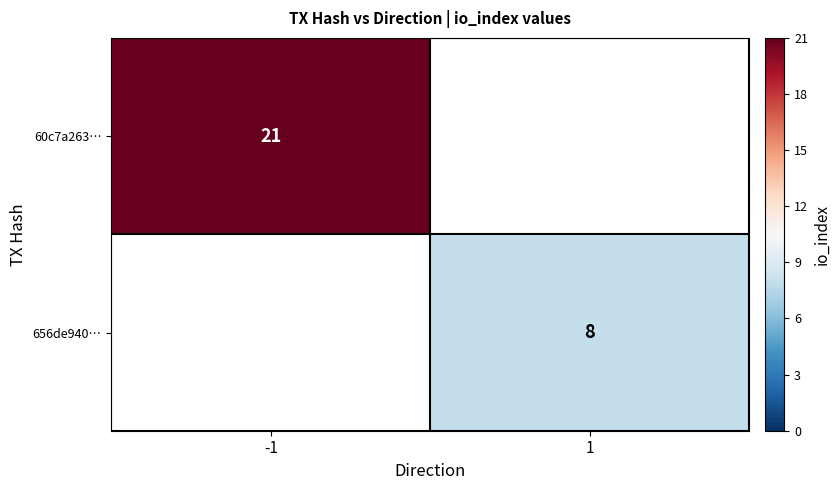

The 60c7a263… series shows 21 at -1. True or false?

True